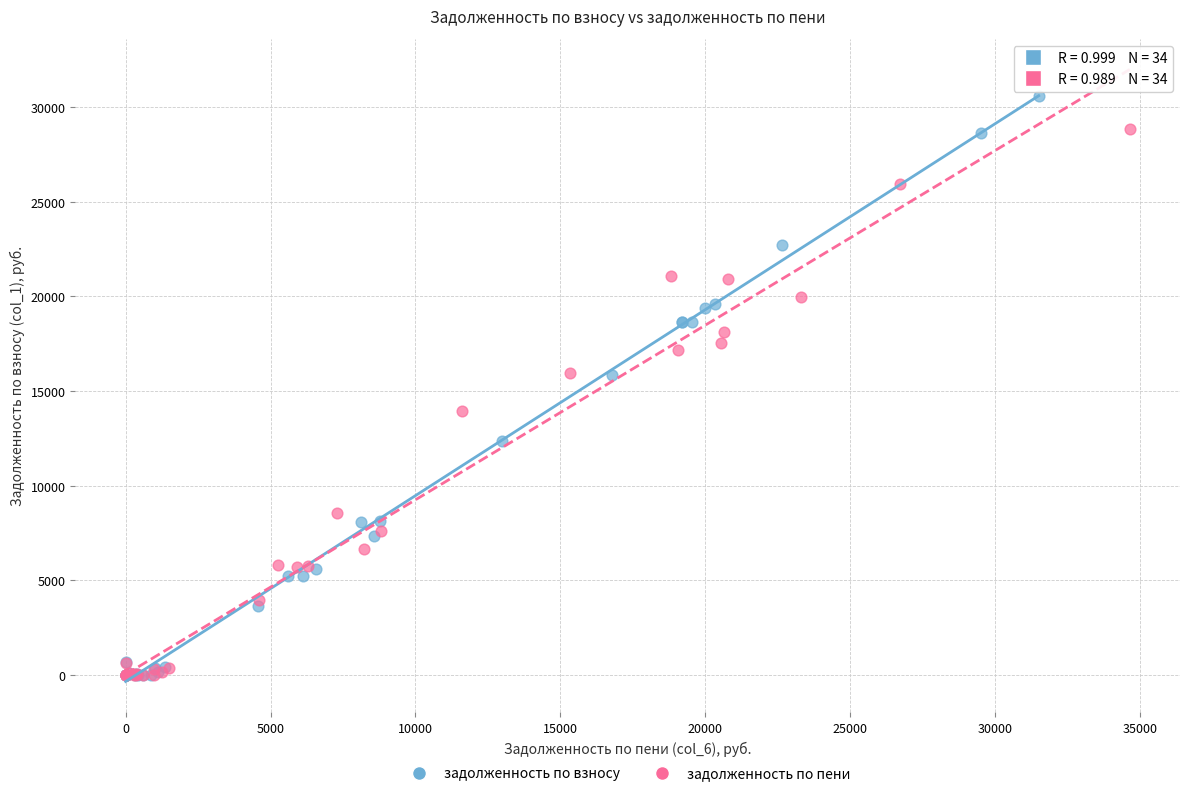

Which series contains the highest Y value?

задолженность по взносу